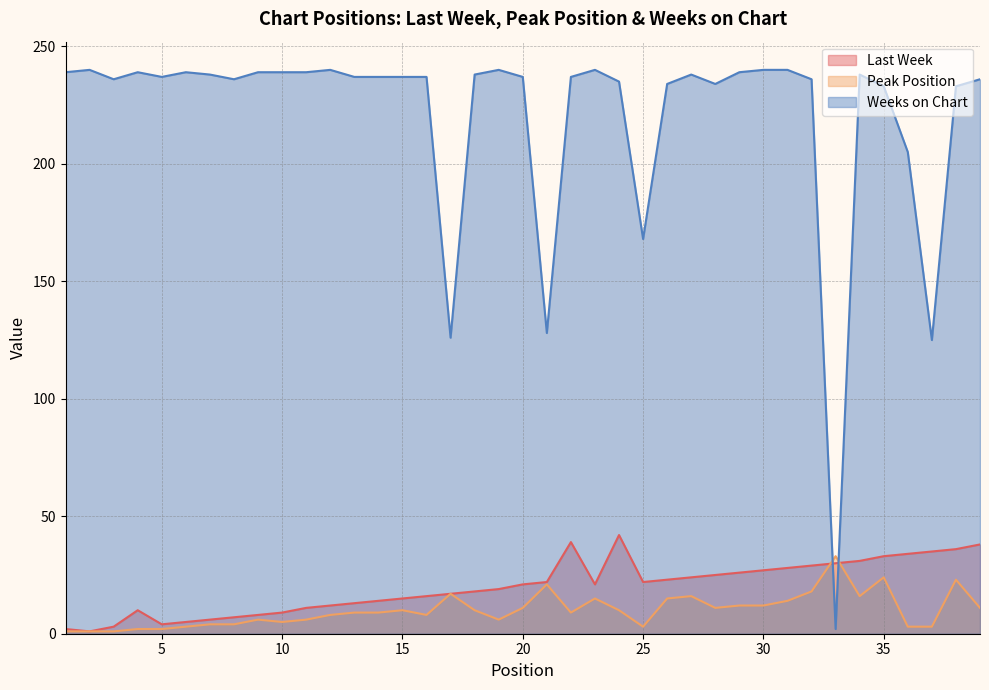

Which series has the largest total across all categories?

Weeks on Chart